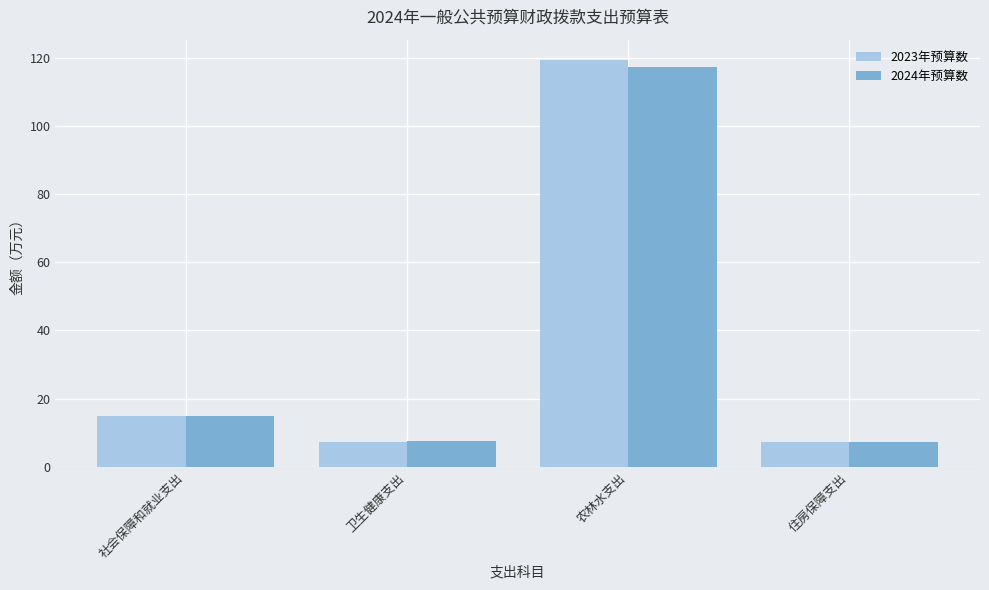

What is the total value across all series at 社会保障和就业支出?

29.6